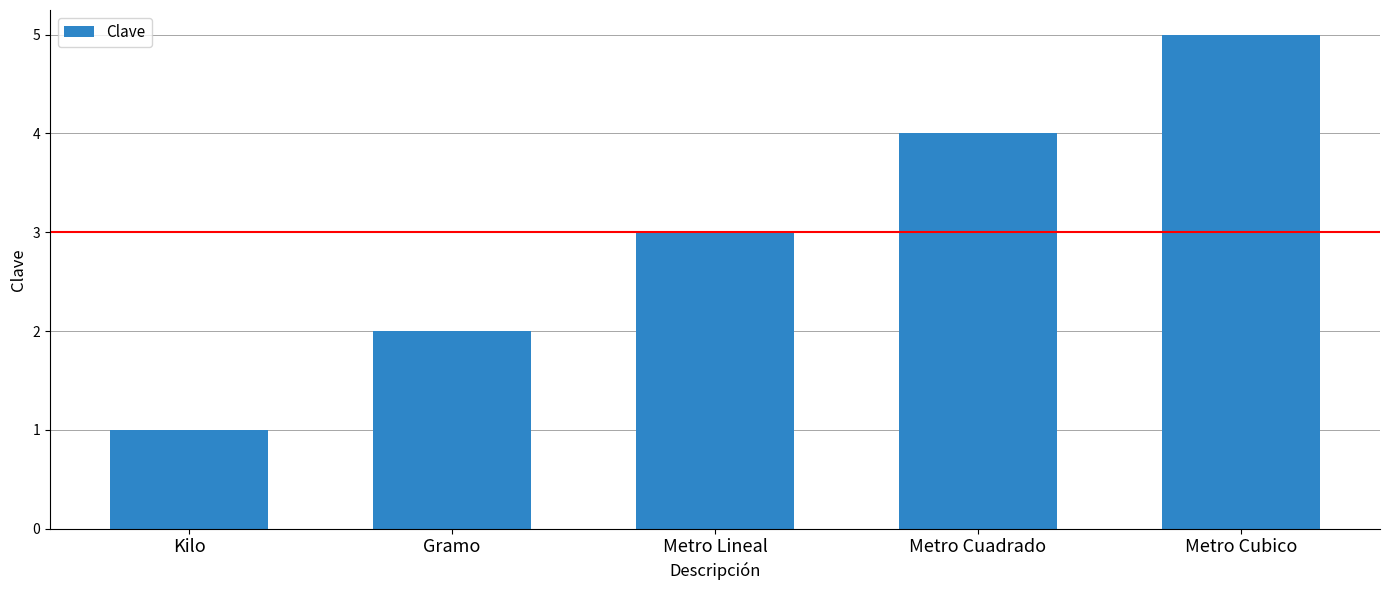

What is the value of the 3rd bar from the left?

3